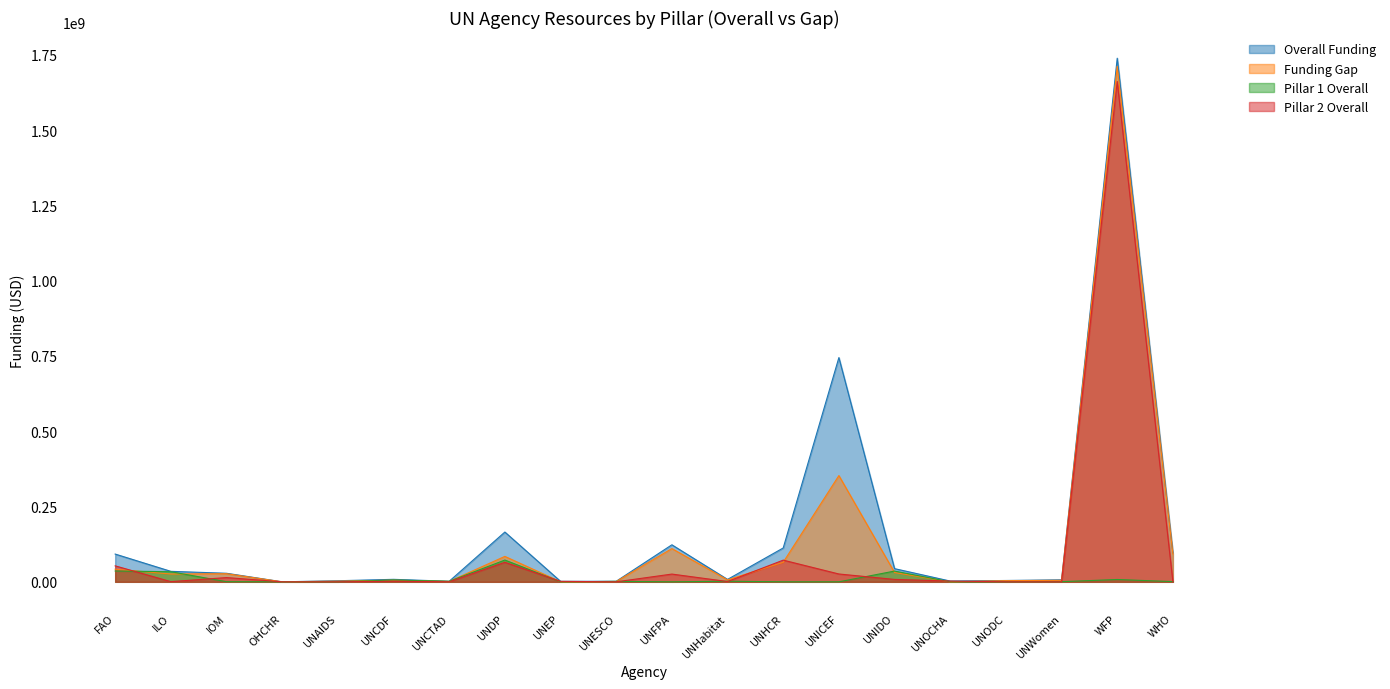

Which category has the lowest value across all series?

UNOCHA